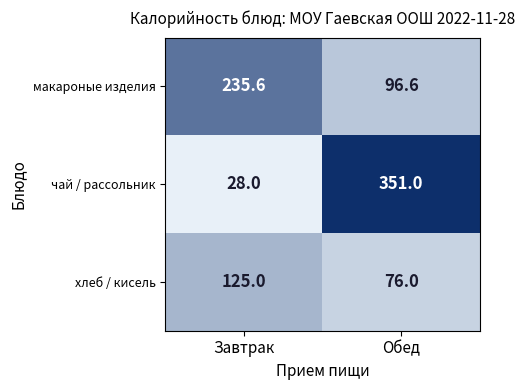

At which label does макароные изделия reach its minimum?

Обед